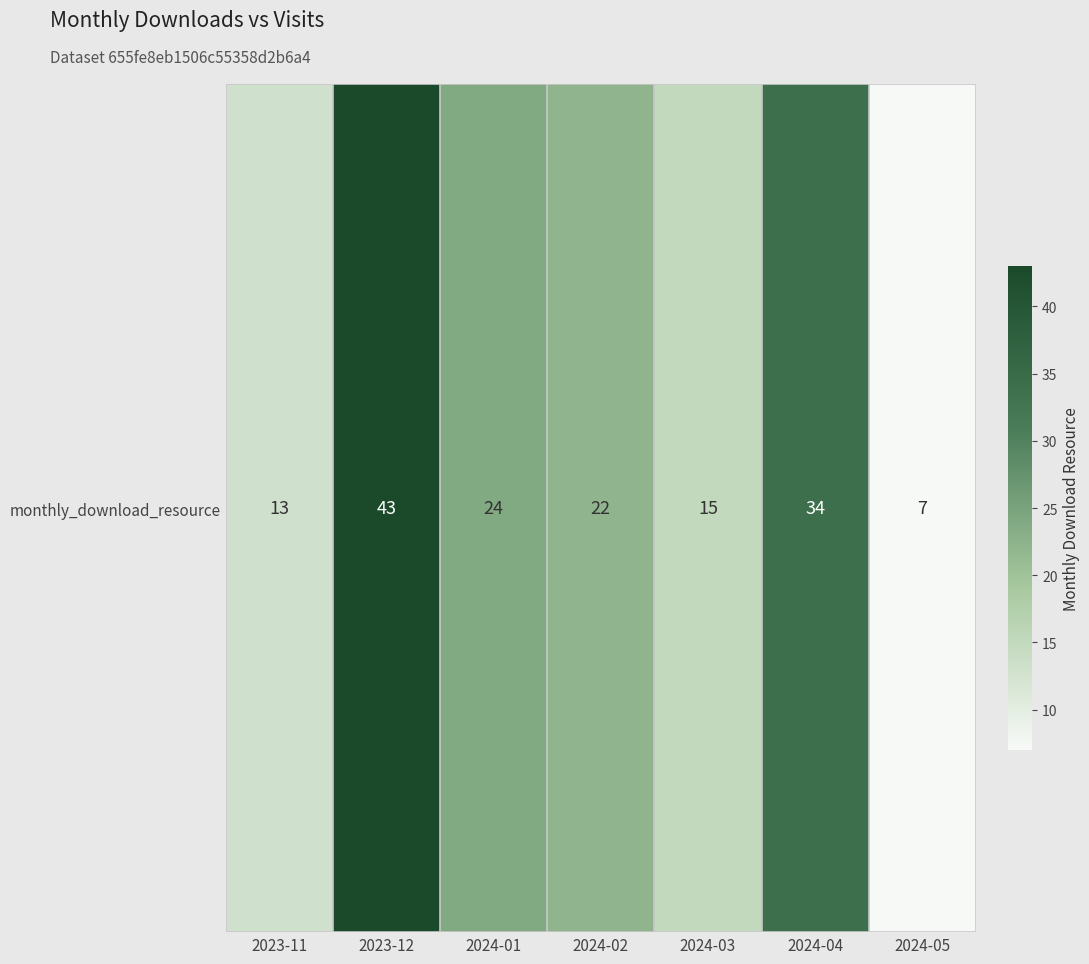

Reading left to right, transcribe all the data shown in this chart.

2023-11=13	2023-12=43	2024-01=24	2024-02=22	2024-03=15	2024-04=34	2024-05=7